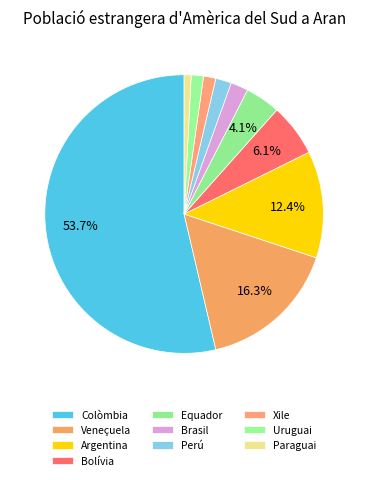

What is the change in value from Colòmbia to Uruguai?

-257